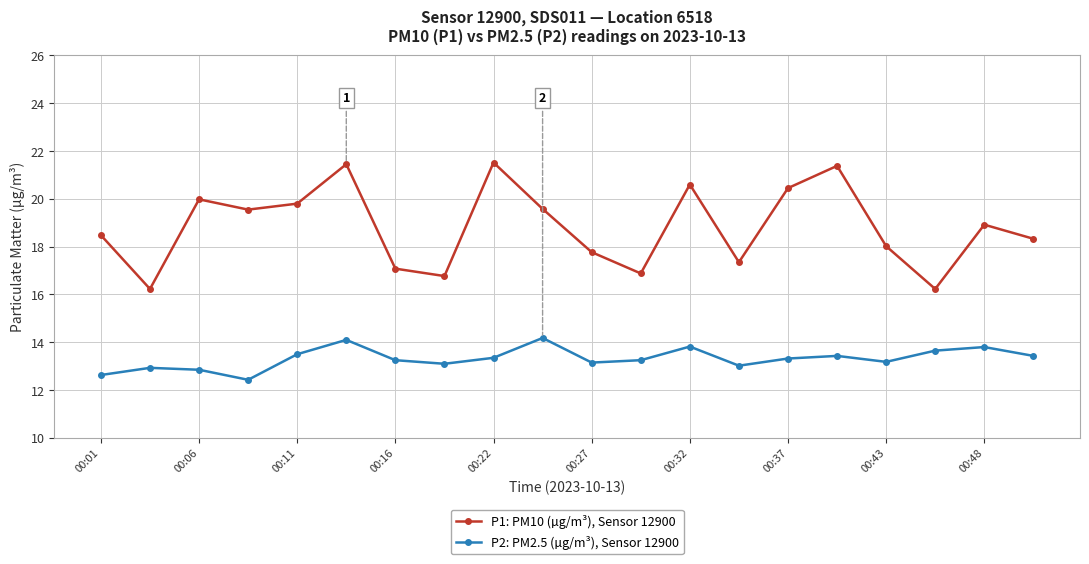

Rank the series by their maximum value, from highest to lowest.

P1: PM10 (µg/m³), Sensor 12900, P2: PM2.5 (µg/m³), Sensor 12900